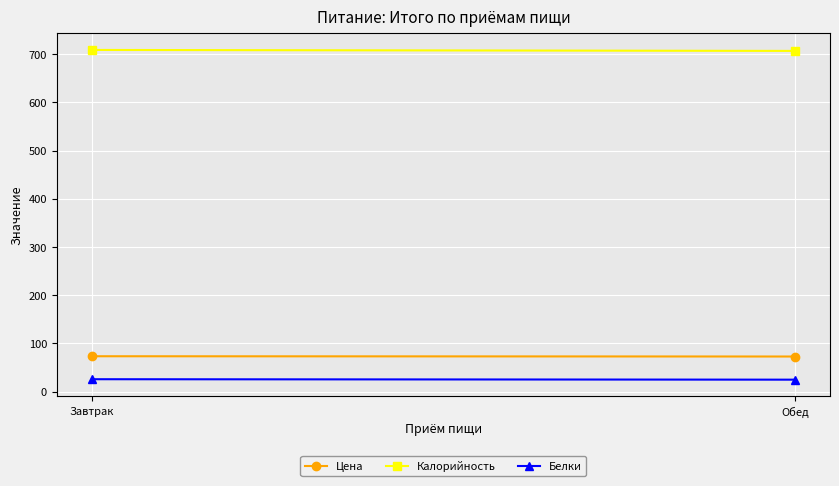

Which category has the lowest value in the Калорийность series?

Обед